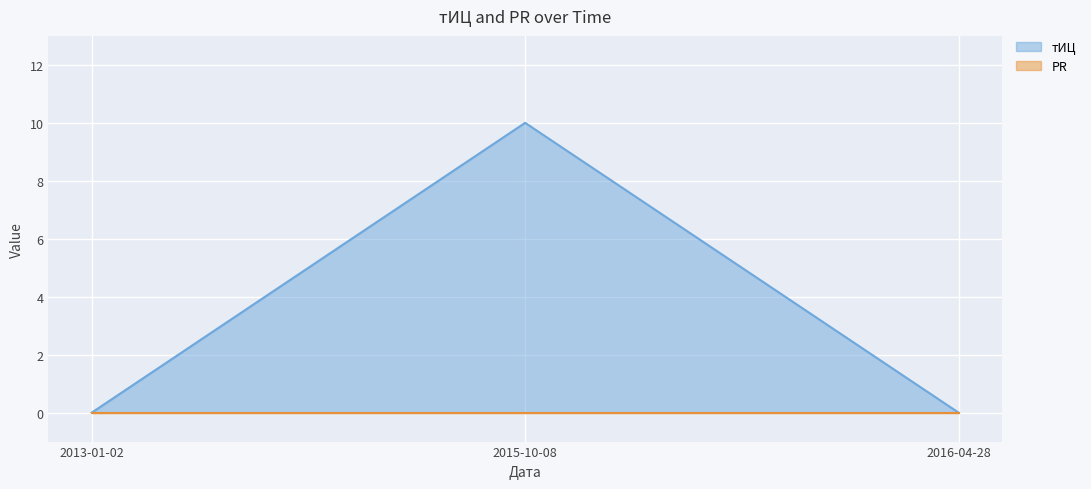

At which label is the value closest to 5?

2013-01-02